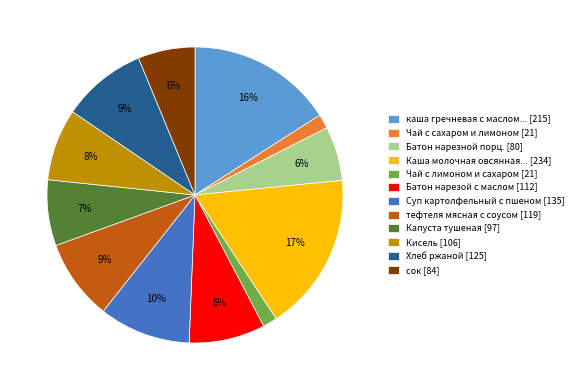

Which category has the biggest portion of the pie?

Каша молочная овсянная... [234]